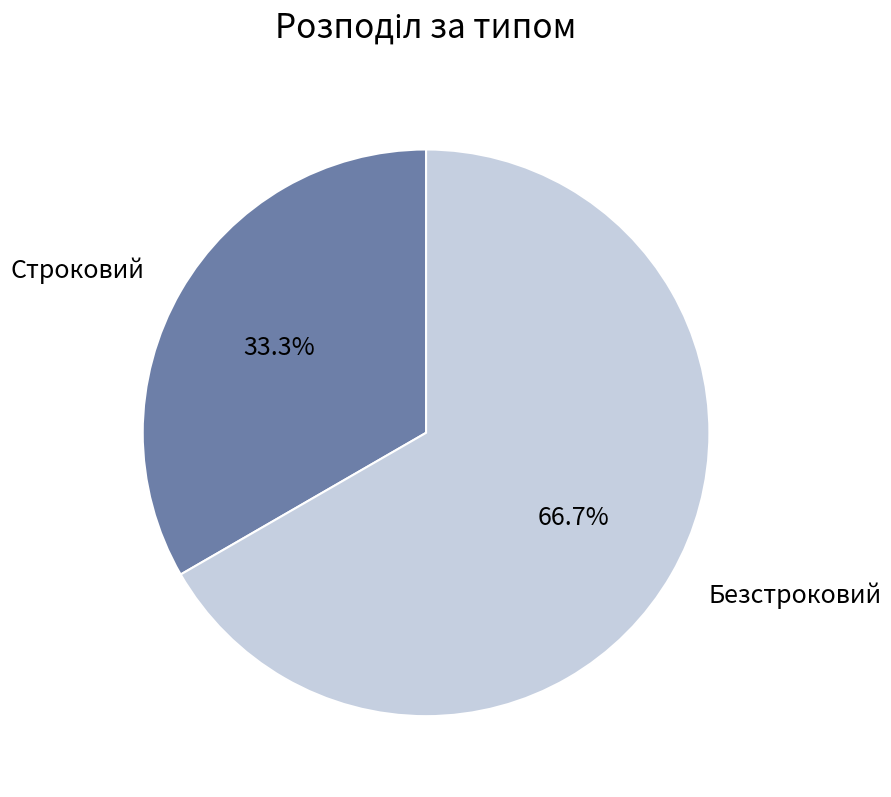

To the nearest percent, what percentage of the pie is Безстроковий?

67%